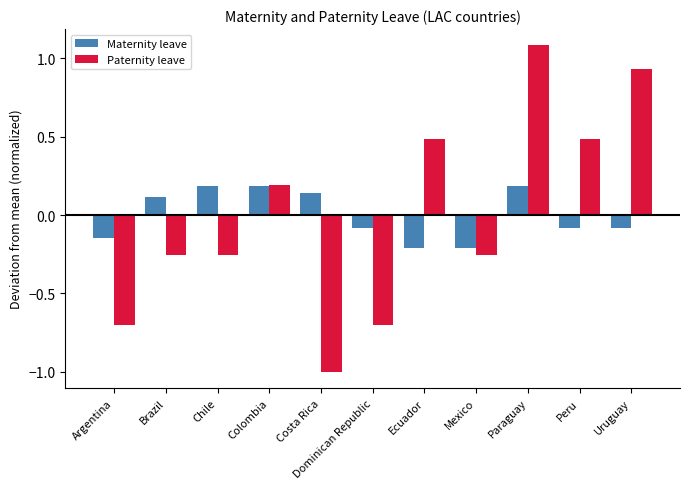

Is the value of Maternity leave at Mexico greater than the value of Paternity leave at Argentina?

Yes